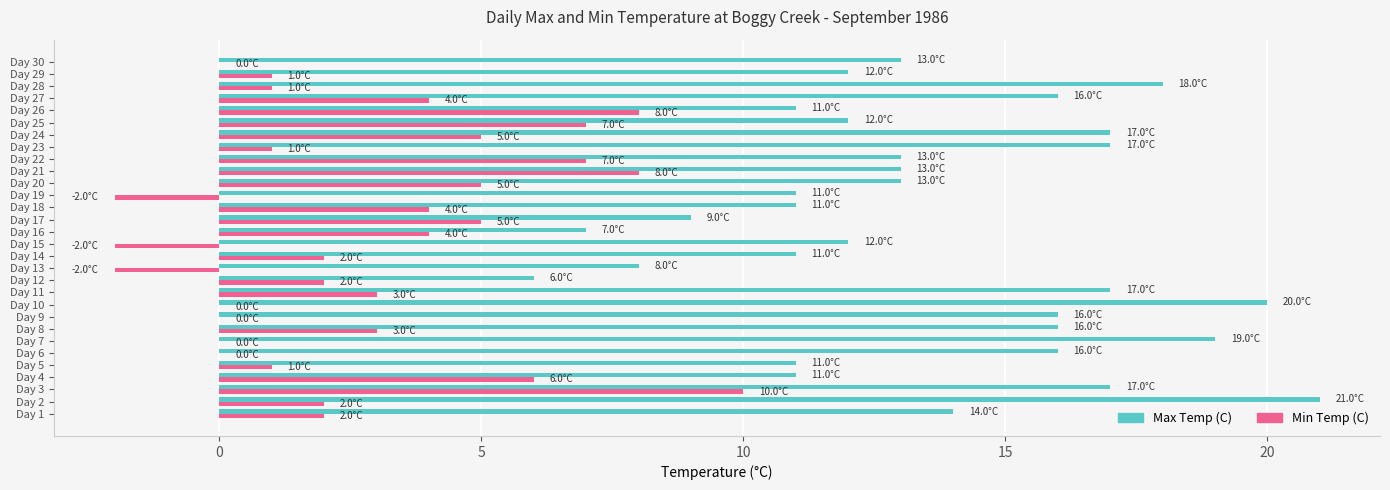

The Max Temp (C) series shows 8 at Day 21. True or false?

False